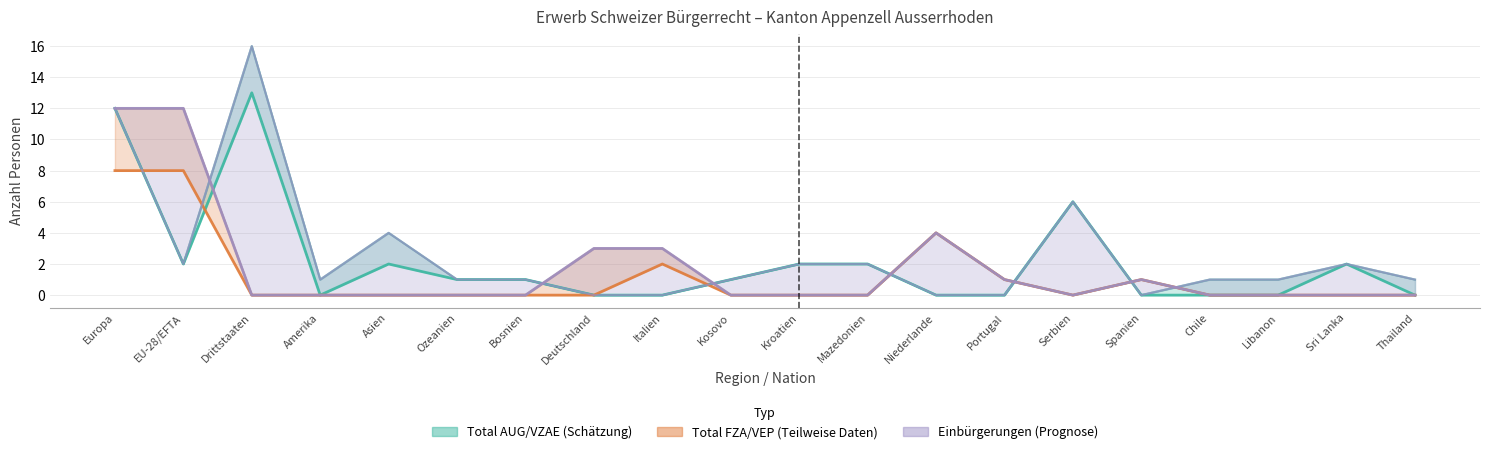

What is the difference between the highest and lowest values at Chile?

1